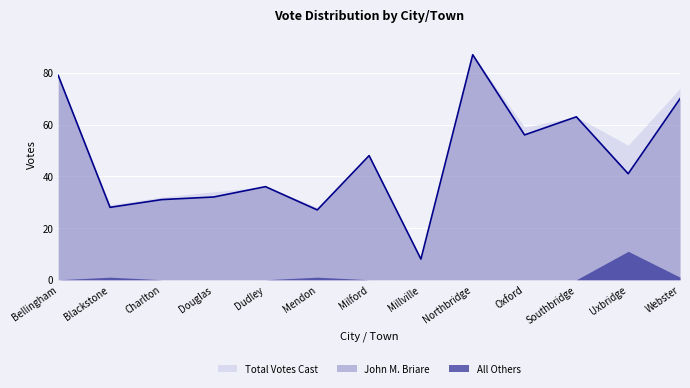

What is the total value across all series at Bellingham?

158